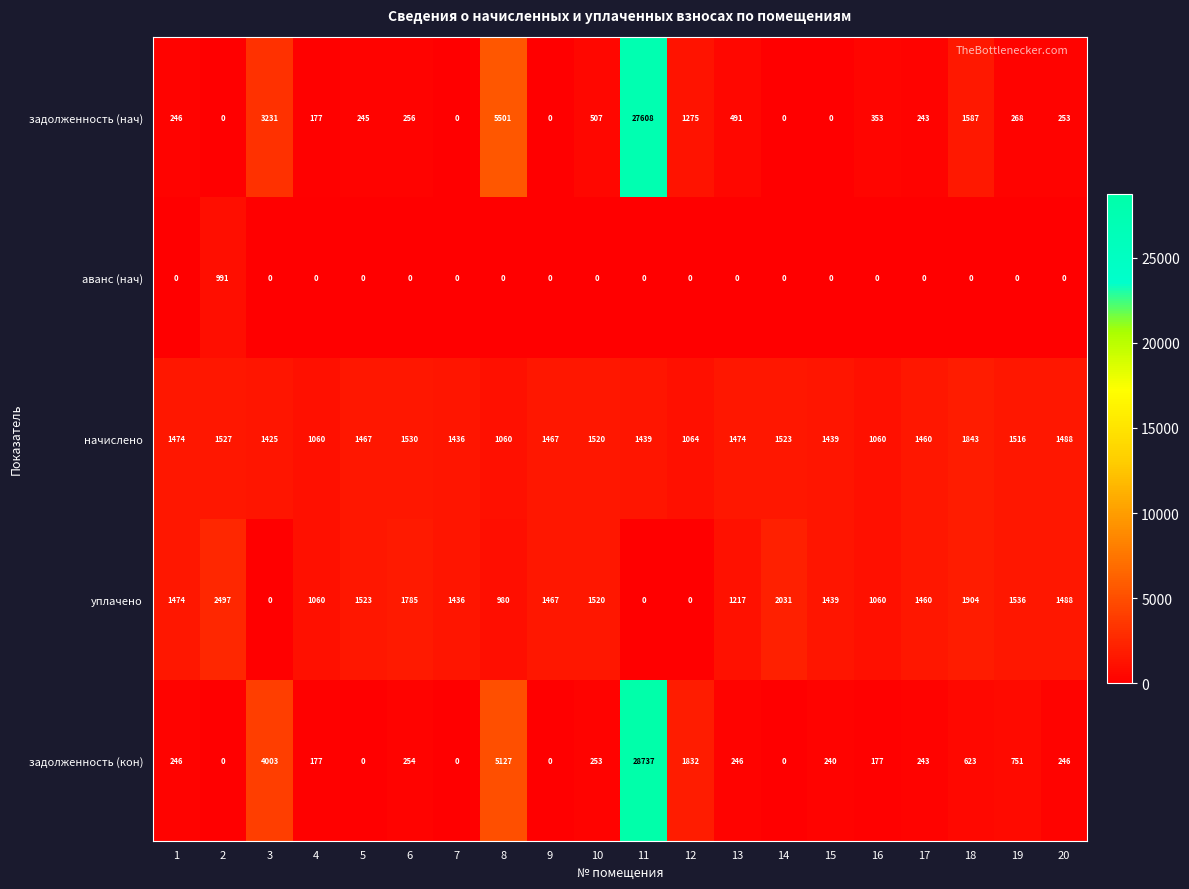

List the series in order of their peak value, lowest first.

аванс (нач), начислено, уплачено, задолженность (нач), задолженность (кон)